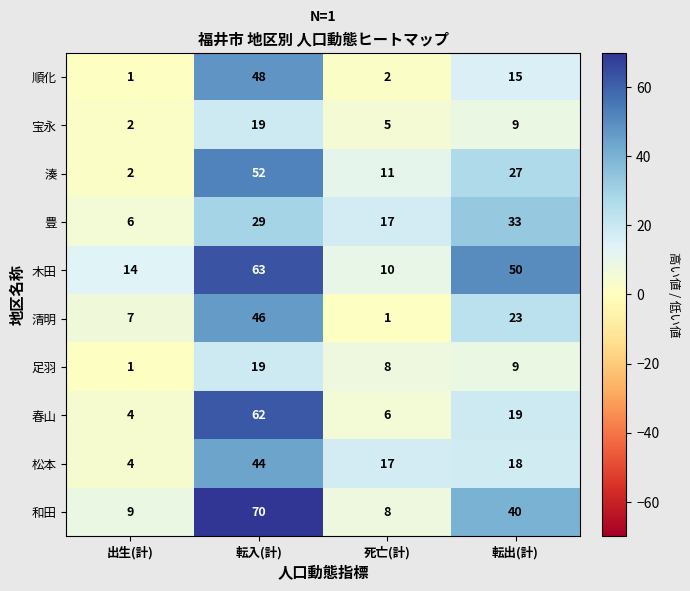

Which category has the lowest value in the 清明 series?

死亡(計)